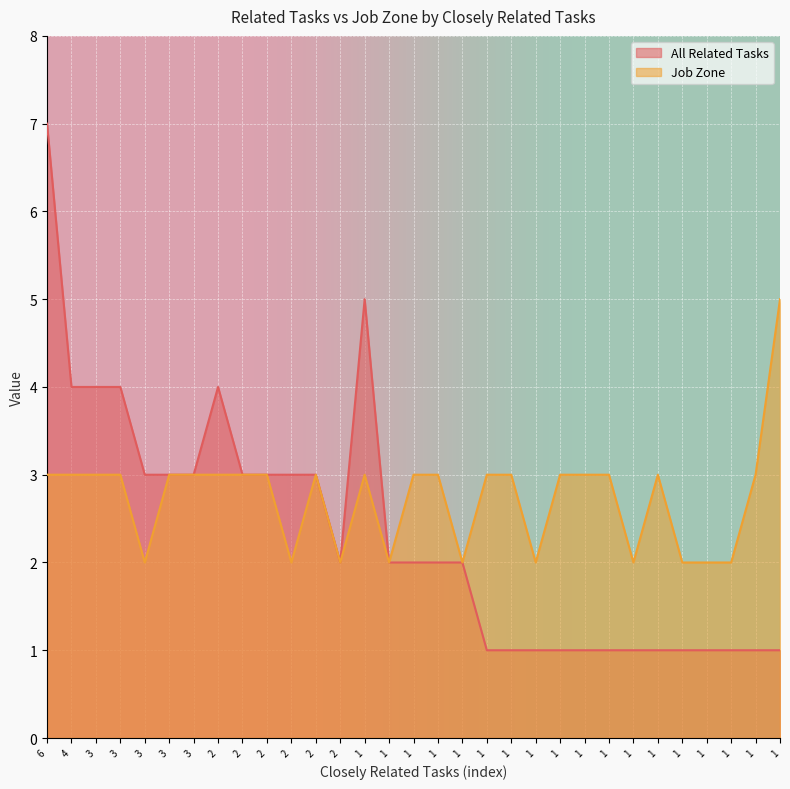

How many distinct data groups are displayed?

2